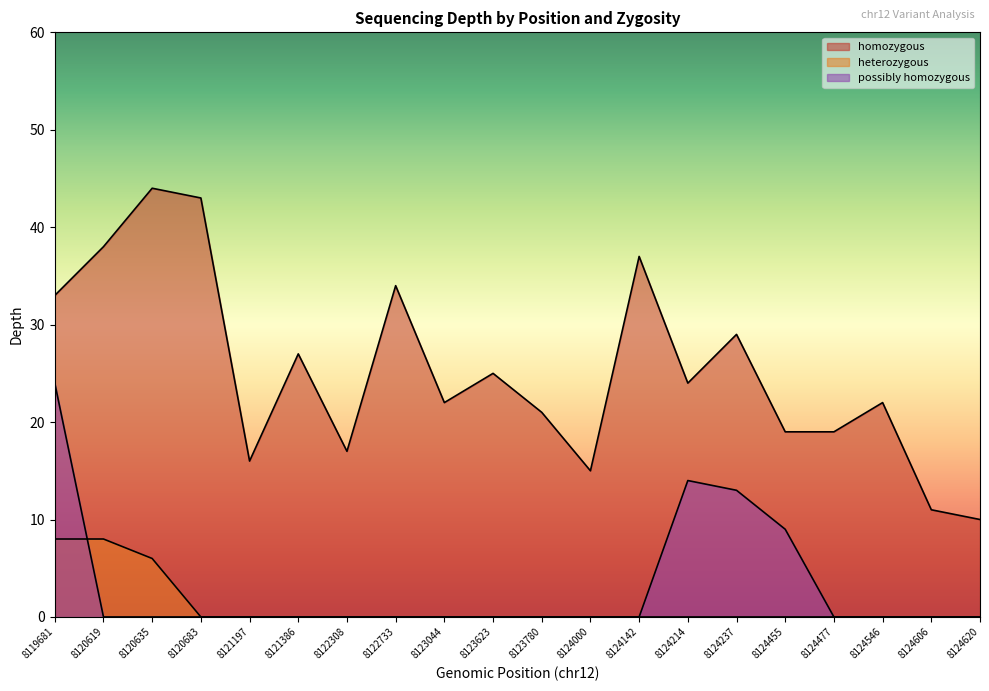

How many data points in possibly homozygous are above 0?

4